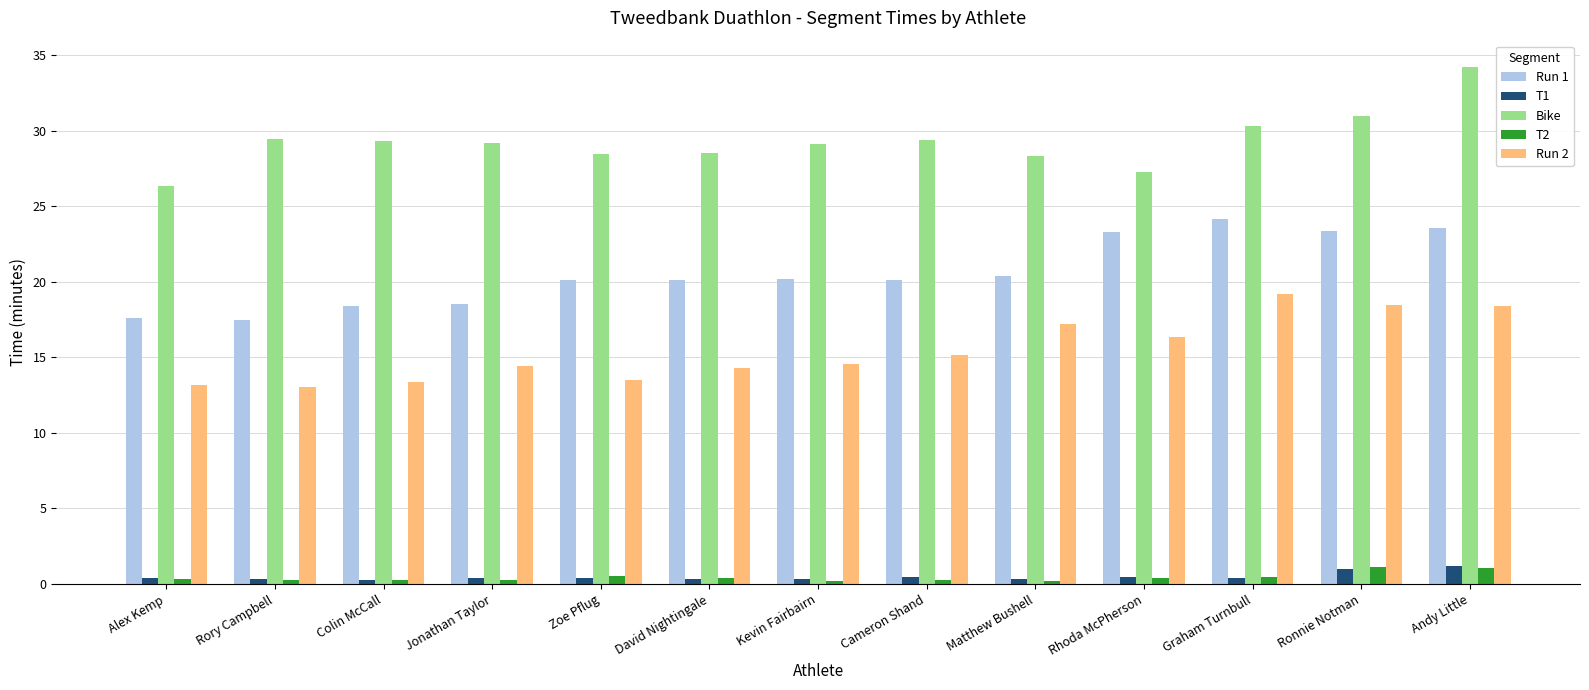

The T1 series shows 0.4 at Alex Kemp. True or false?

True